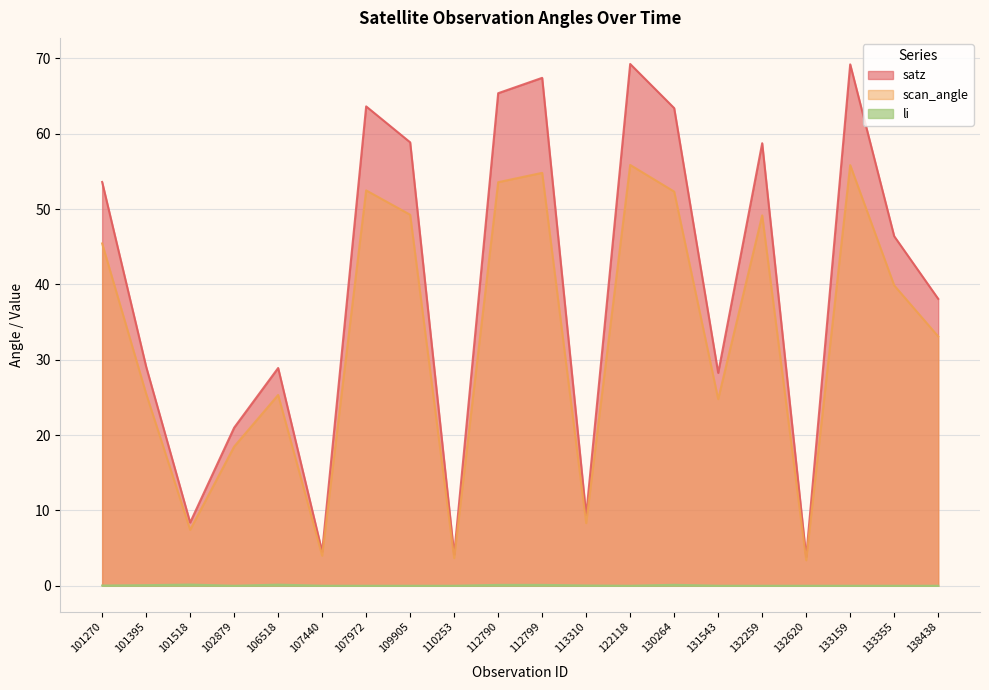

How many interior local valleys does the satz series have?

6